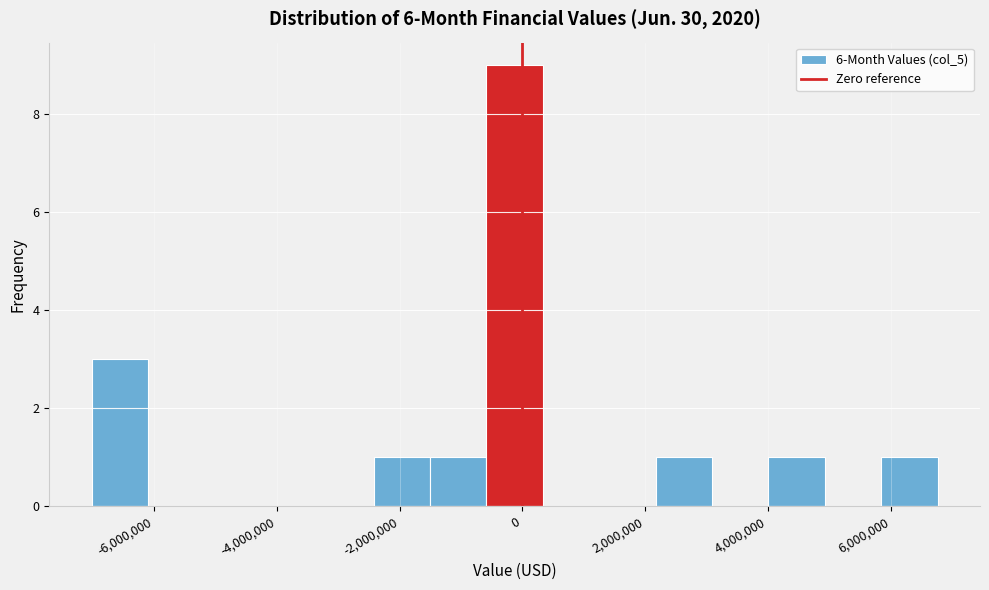

What is the height of the bar covering -2400000 to -1600000 on the x-axis? Neither the bar edges nor the heights are printed on the chart, so give them approximately, as read against the axes.

1